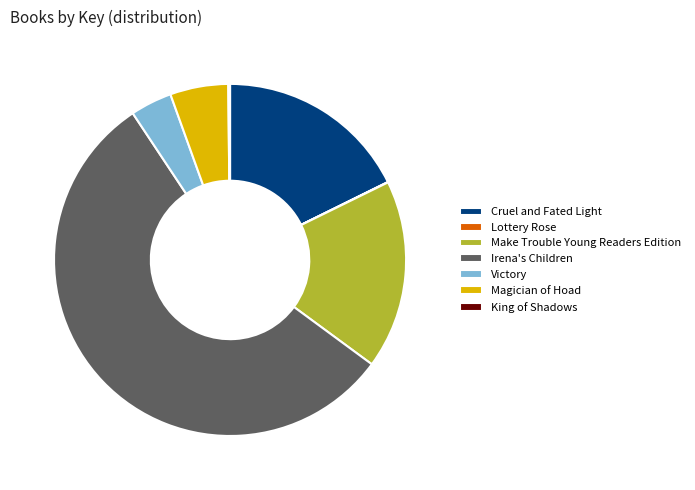

What is the majority slice?

Irena's Children